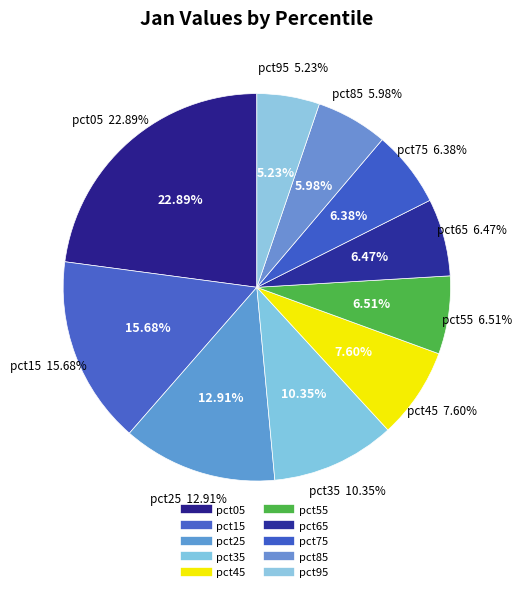

Is it true that pct05 is 23% of the pie?

True